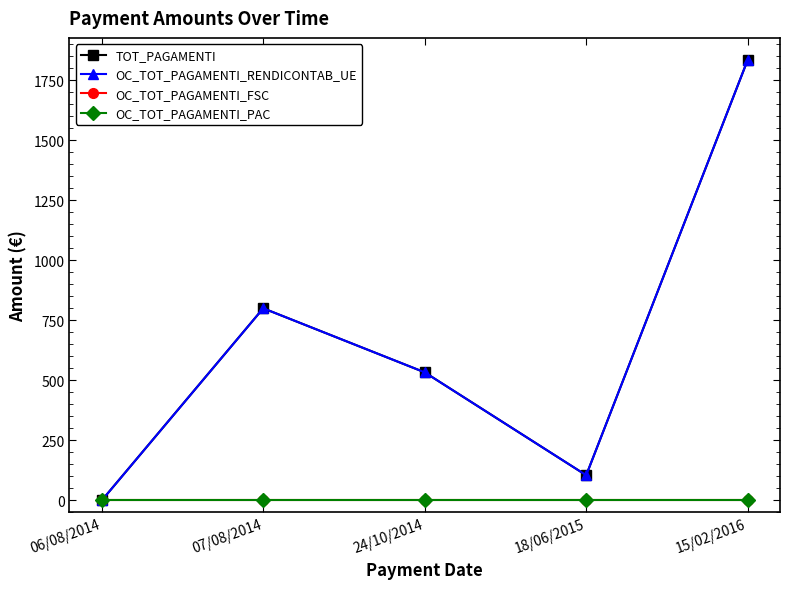

Does the chart have visible grid lines?

No